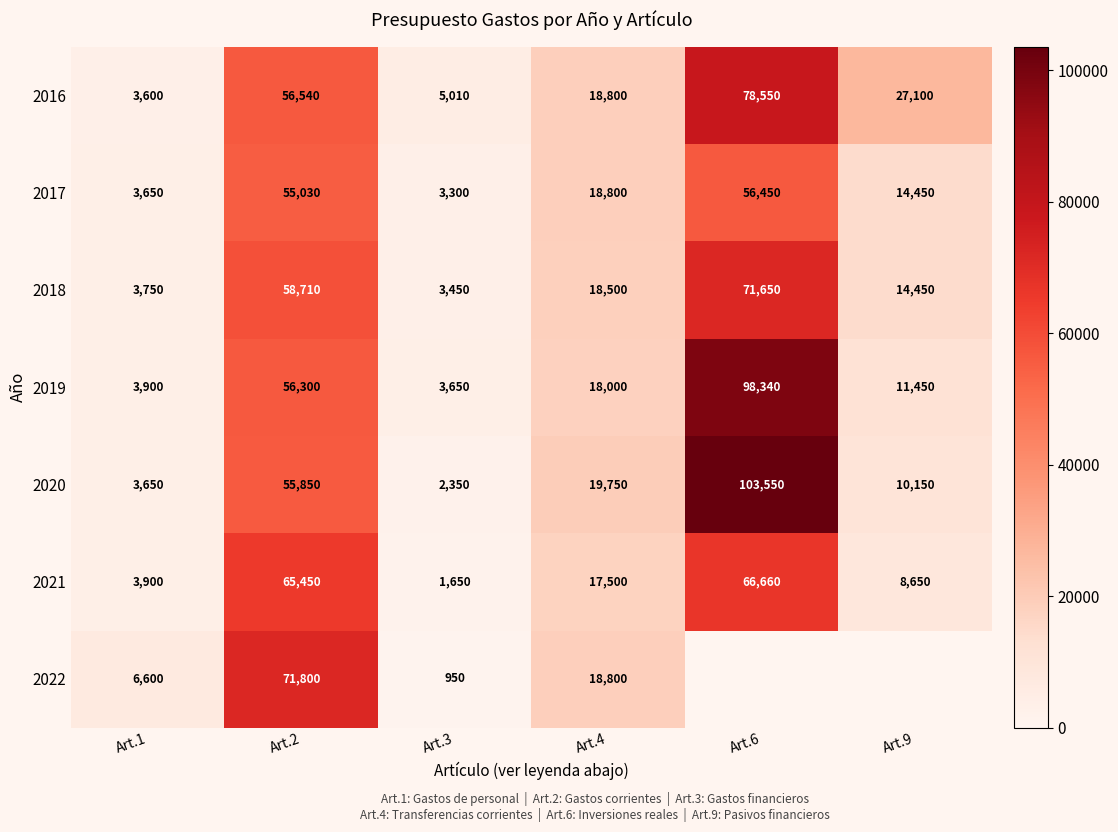

Which series changed the most between Art.1 and Art.4?

2020